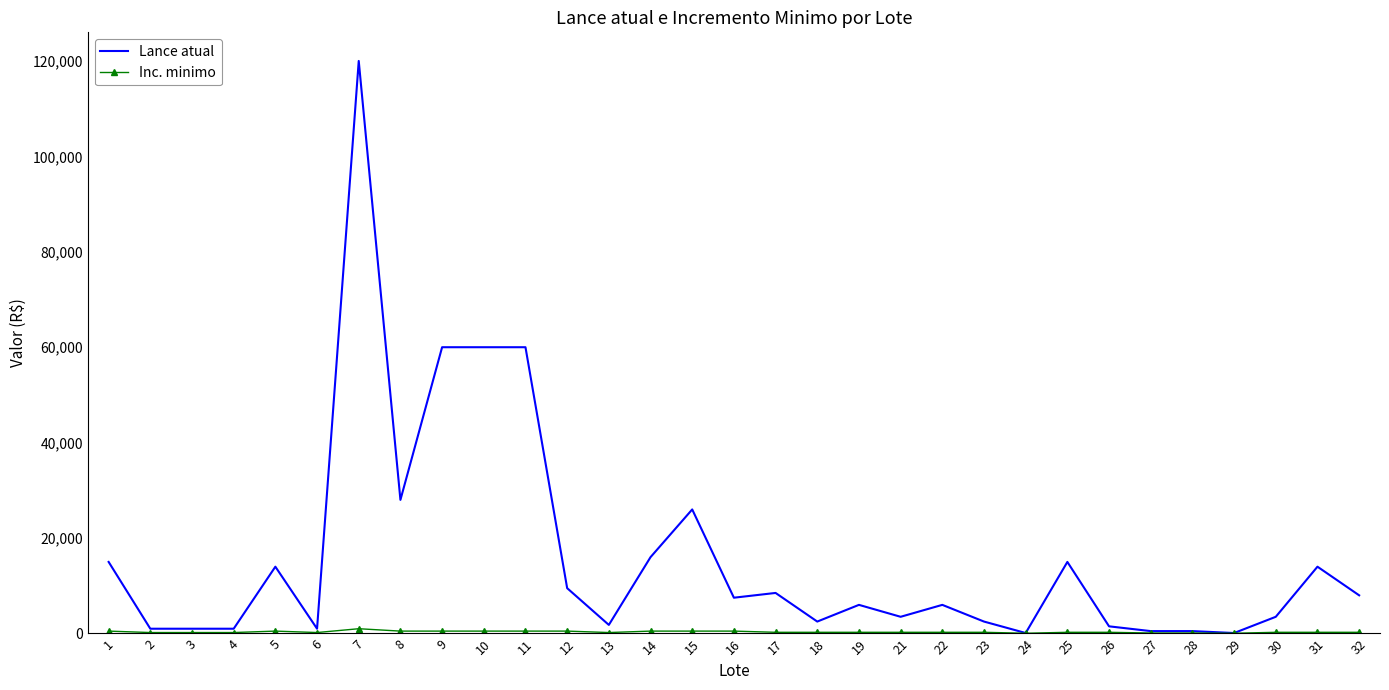

What is the maximum value for Lance atual?

120000